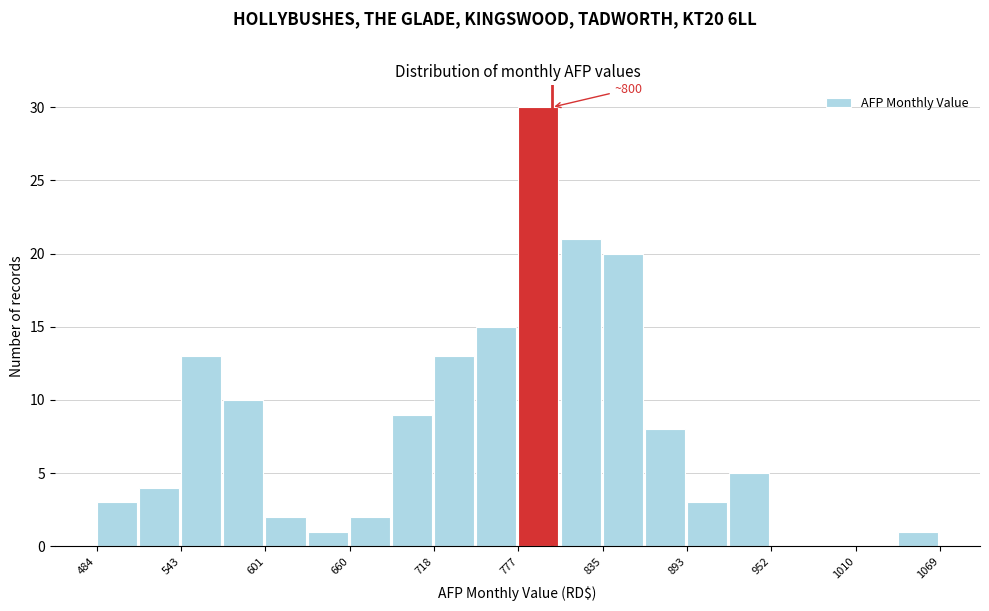

Around what value on the x-axis is the tallest bar? Give the approximate position of its centre, as read against the axis.

790